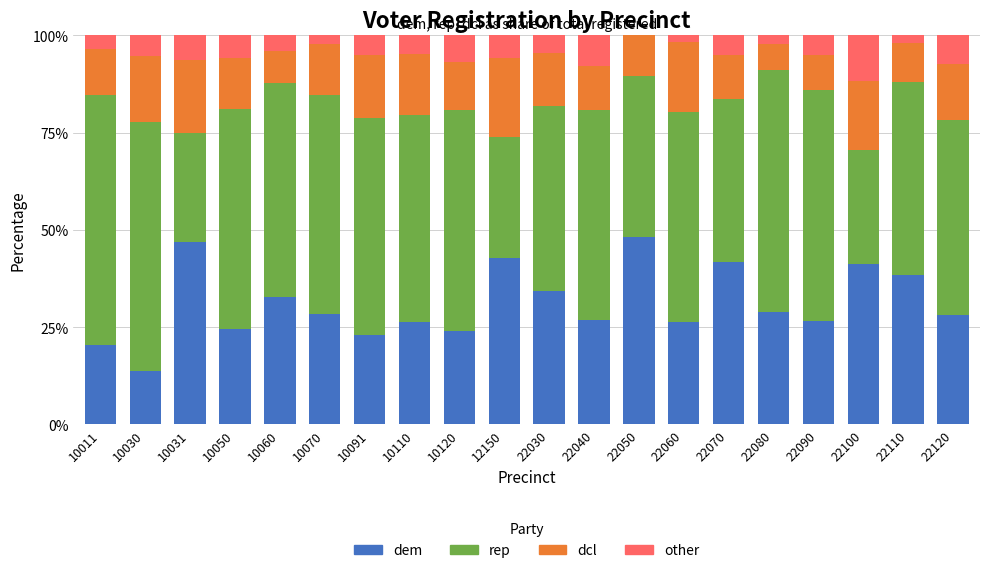

What is the sum of all dem values?

623.2